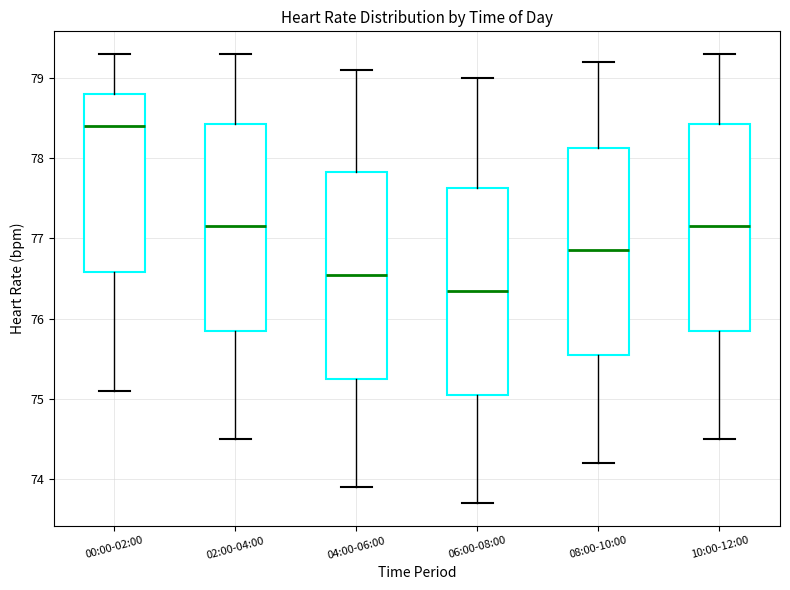

Reading left to right, read every box against the y-axis: the position of its median line, the range the box covers, and the ends of its whiskers. The values are not printed on the chart, so give them approximately, as read against the axis.

00:00-02:00: median 78.4, box 76.6 to 78.8, whiskers 75.1 to 79.3
02:00-04:00: median 77.2, box 75.9 to 78.4, whiskers 74.5 to 79.3
04:00-06:00: median 76.6, box 75.3 to 77.8, whiskers 73.9 to 79.1
06:00-08:00: median 76.4, box 75.1 to 77.6, whiskers 73.7 to 79.0
08:00-10:00: median 76.9, box 75.6 to 78.1, whiskers 74.2 to 79.2
10:00-12:00: median 77.2, box 75.9 to 78.4, whiskers 74.5 to 79.3